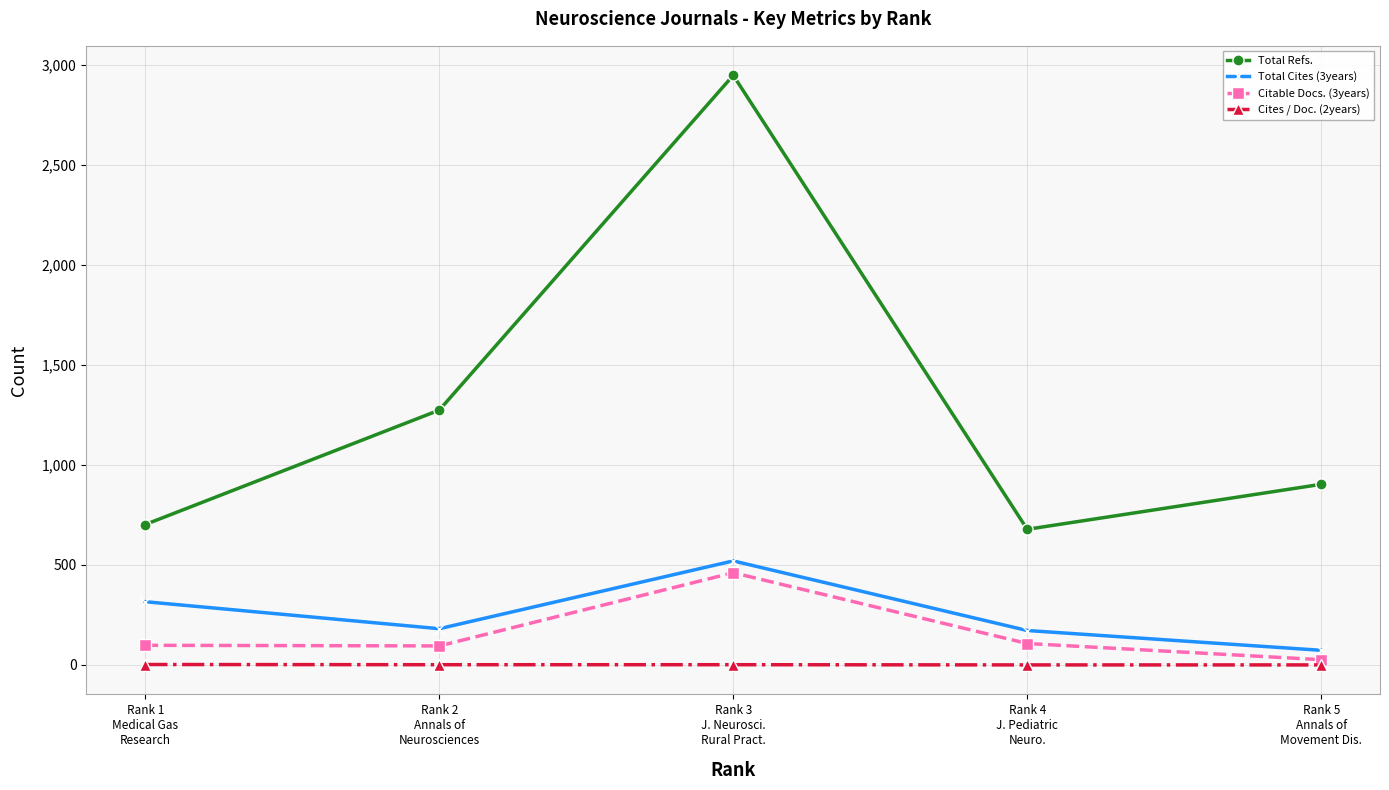

What is the sum of all Total Refs. values?

6505